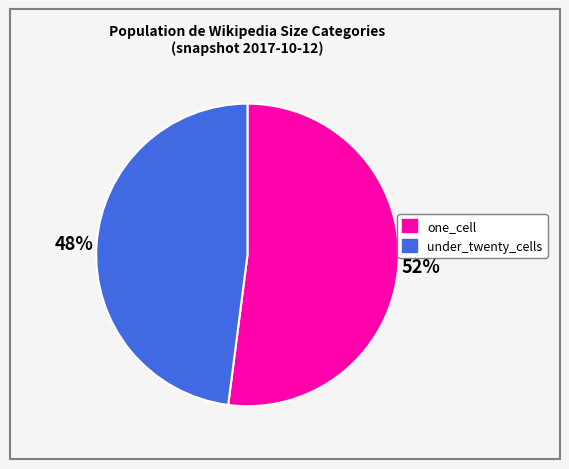

Rank the categories by value from lowest to highest.

under_twenty_cells, one_cell